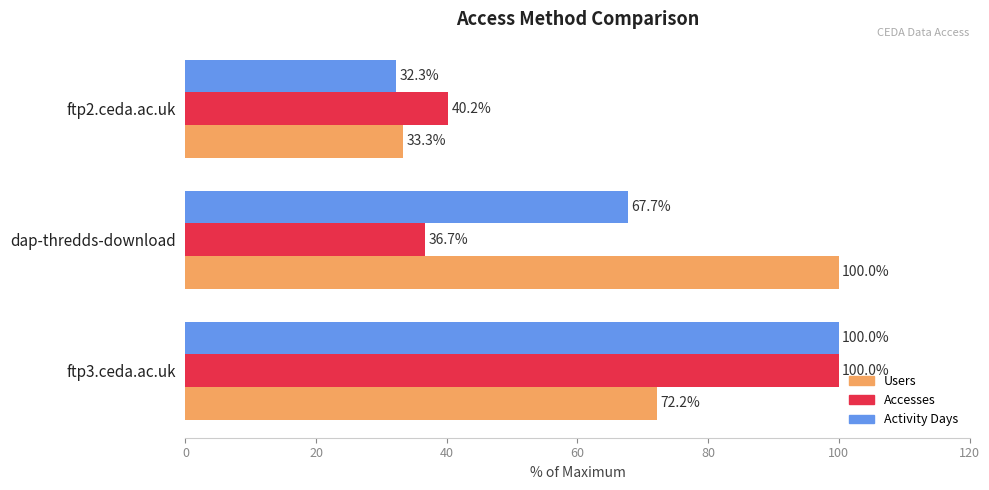

At which label is Users closest to 66?

ftp3.ceda.ac.uk